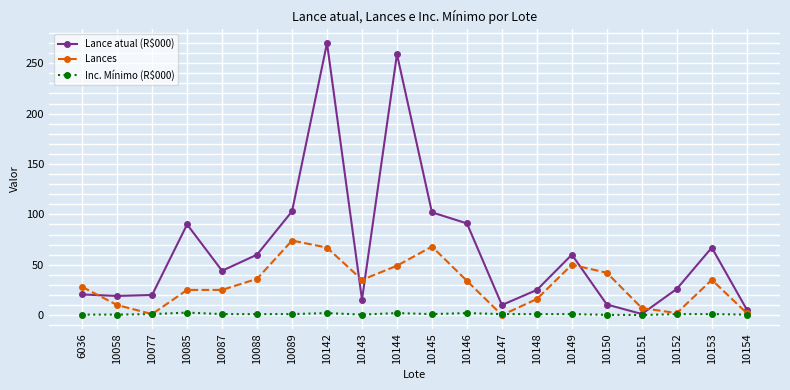

Where is the first local minimum for Lances?

10077